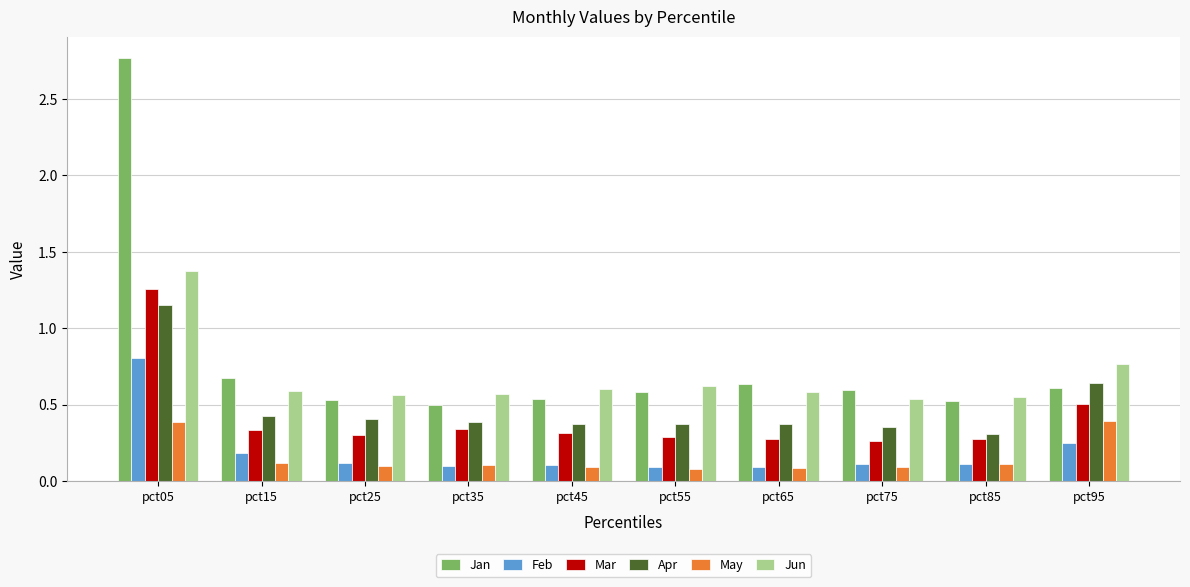

Is it true that Jun equals 0.5 at pct85?

True